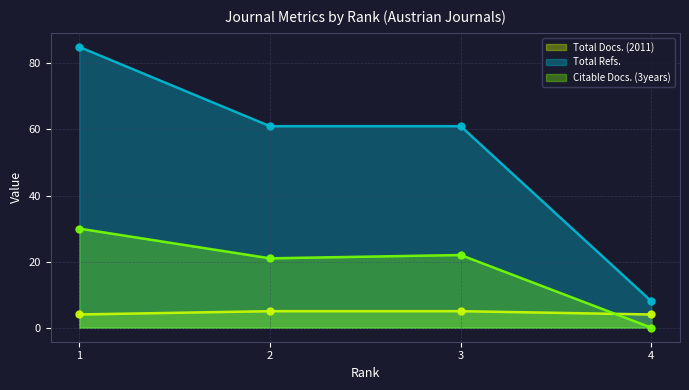

Where does the Citable Docs. (3years) series first go above 22?

1